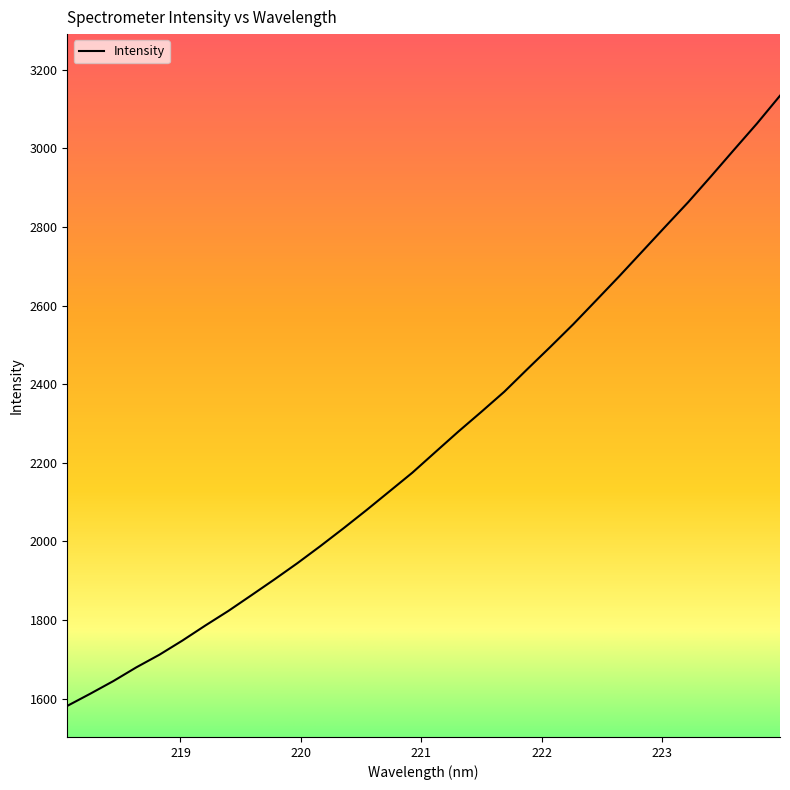

What is the difference between the maximum and minimum values?

1552.3